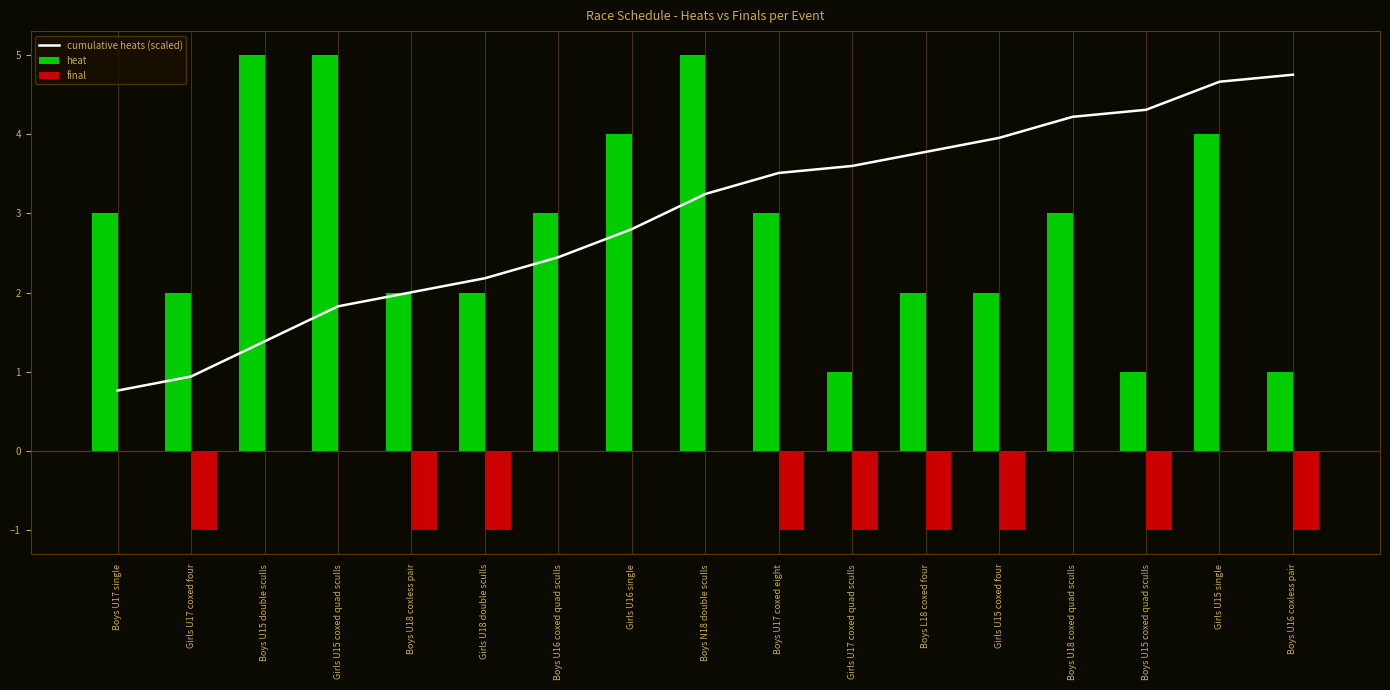

What position from the left is Boys U16 coxless pair?

17